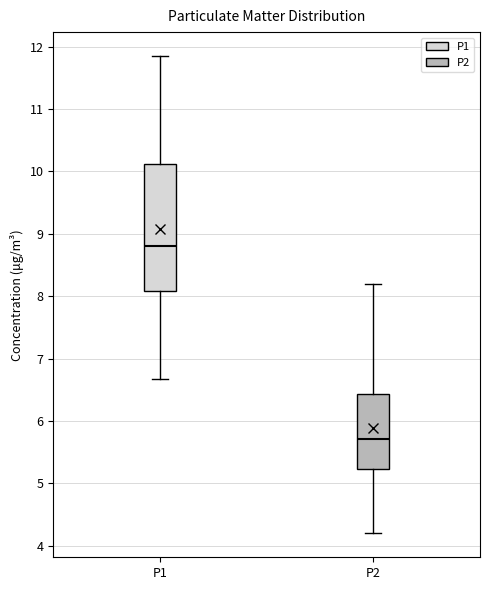

Reading left to right, read every box against the y-axis: the position of its median line, the range the box covers, and the ends of its whiskers. The values are not printed on the chart, so give them approximately, as read against the axis.

P1: median 8.8, box 8.1 to 10.1, whiskers 6.7 to 11.9
P2: median 5.7, box 5.2 to 6.4, whiskers 4.2 to 8.2